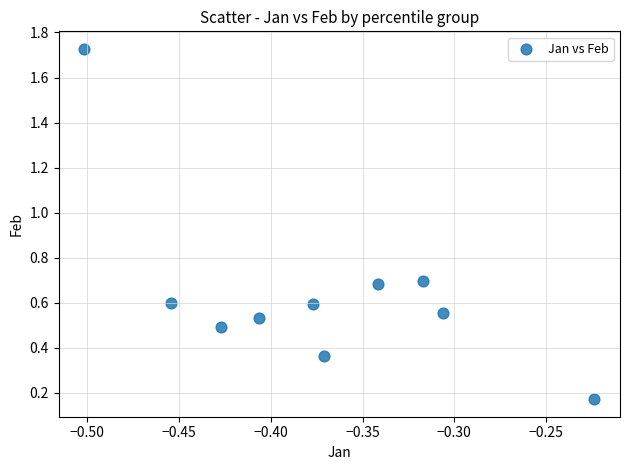

What is the average X value?

-0.4